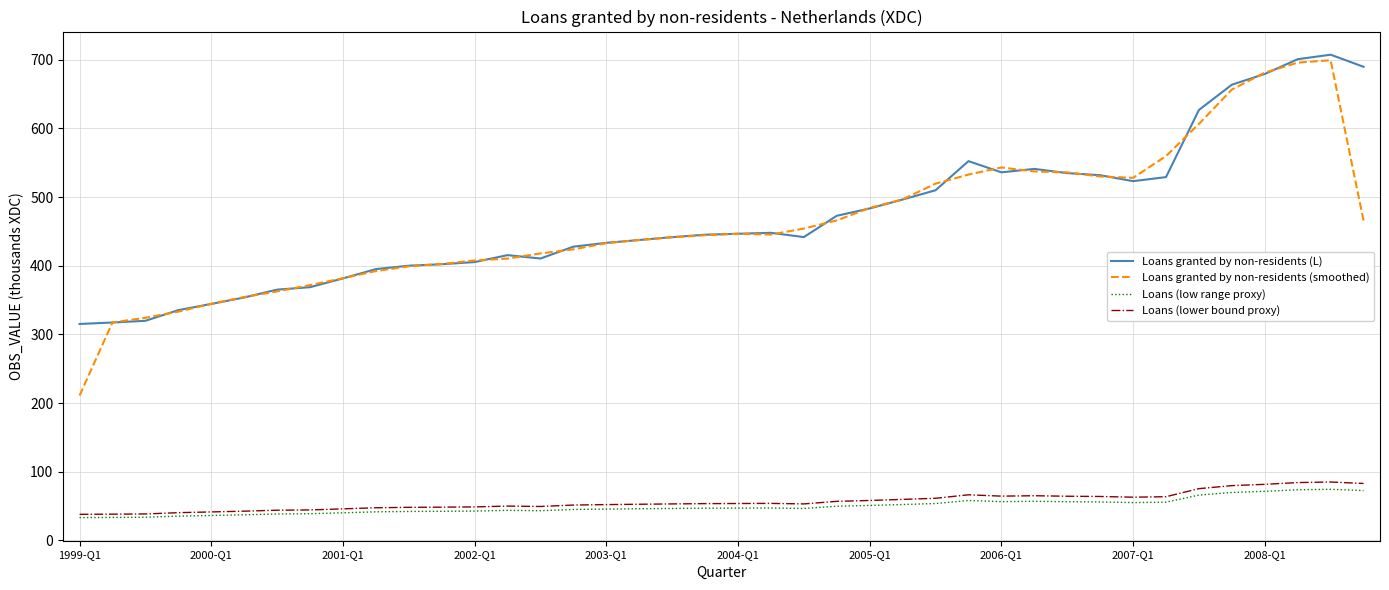

What is the minimum value for Loans granted by non-residents (L)?

315.2